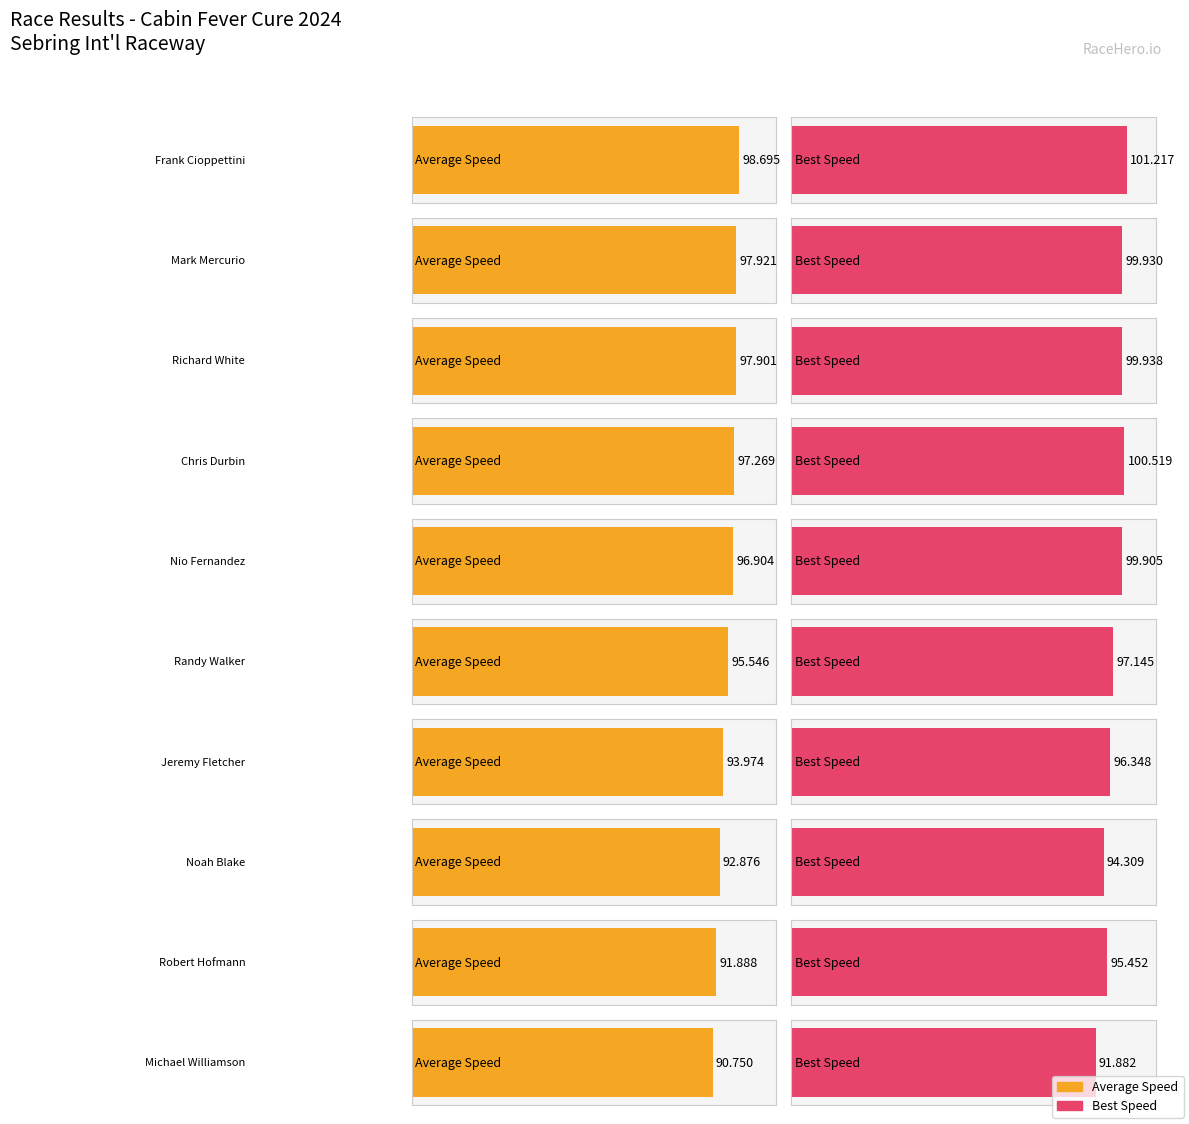

Which category has the highest value in the Average Speed series?

Frank Cioppettini